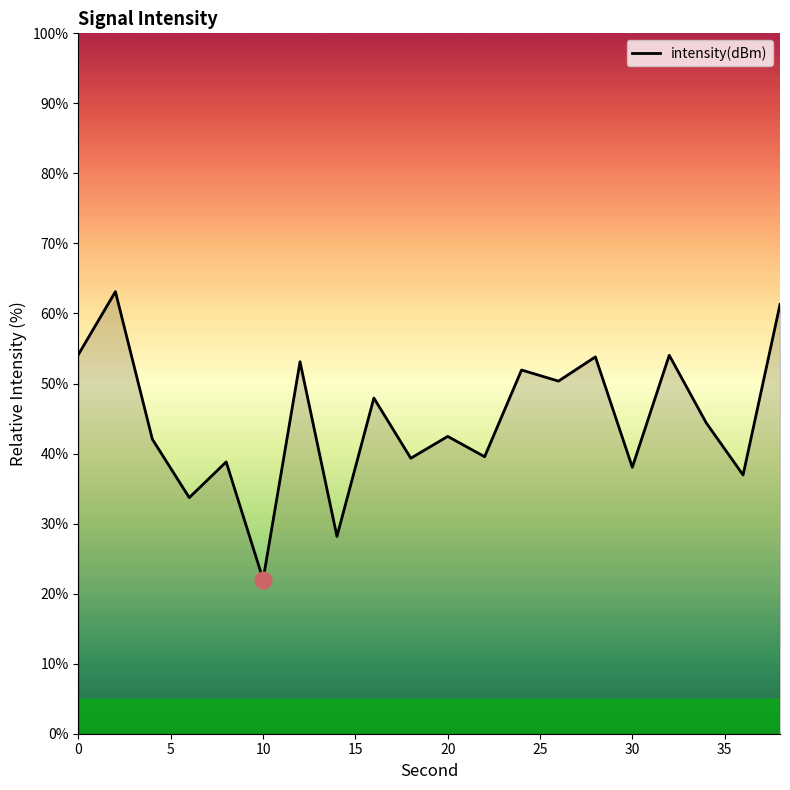

What is the minimum value shown in the chart?

22.0